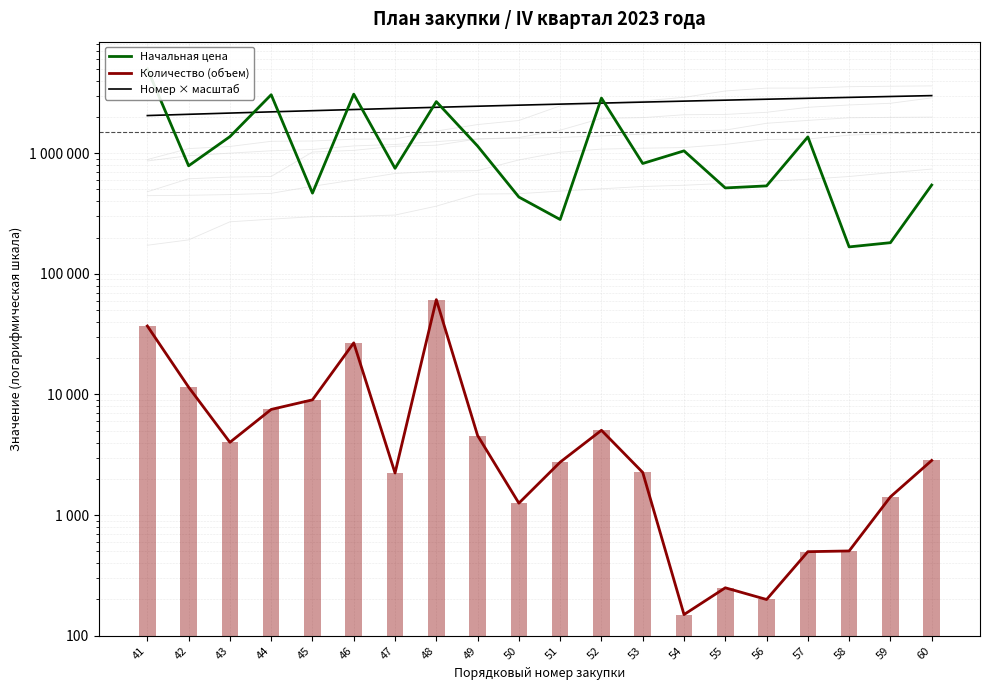

Reading left to right, extract all data points from this chart.

Начальная цена: 41=4989813.7	42=785890.0	43=1370998.9	44=3050742.2	45=466505.4	46=3084058.7	47=749022.6	48=2674850.7	49=1145655.3	50=432848.6	51=281964.5	52=2862634.5	53=821567.9	54=1045300.0	55=515213.2	56=535688.7	57=1363878.4	58=167230.8	59=181230.8	60=544661.3
Количество (объем): 41=36959.0	42=11500.0	43=4015.0	44=7520.0	45=9030.0	46=26780.0	47=2235.0	48=61123.0	49=4571.0	50=1257.0	51=2750.0	52=5050.0	53=2260.0	54=150.0	55=250.0	56=200.0	57=498.0	58=505.0	59=1418.0	60=2840.0
Номер × масштаб: 41=2050000.0	42=2100000.0	43=2150000.0	44=2200000.0	45=2250000.0	46=2300000.0	47=2350000.0	48=2400000.0	49=2450000.0	50=2500000.0	51=2550000.0	52=2600000.0	53=2650000.0	54=2700000.0	55=2750000.0	56=2800000.0	57=2850000.0	58=2900000.0	59=2950000.0	60=3000000.0